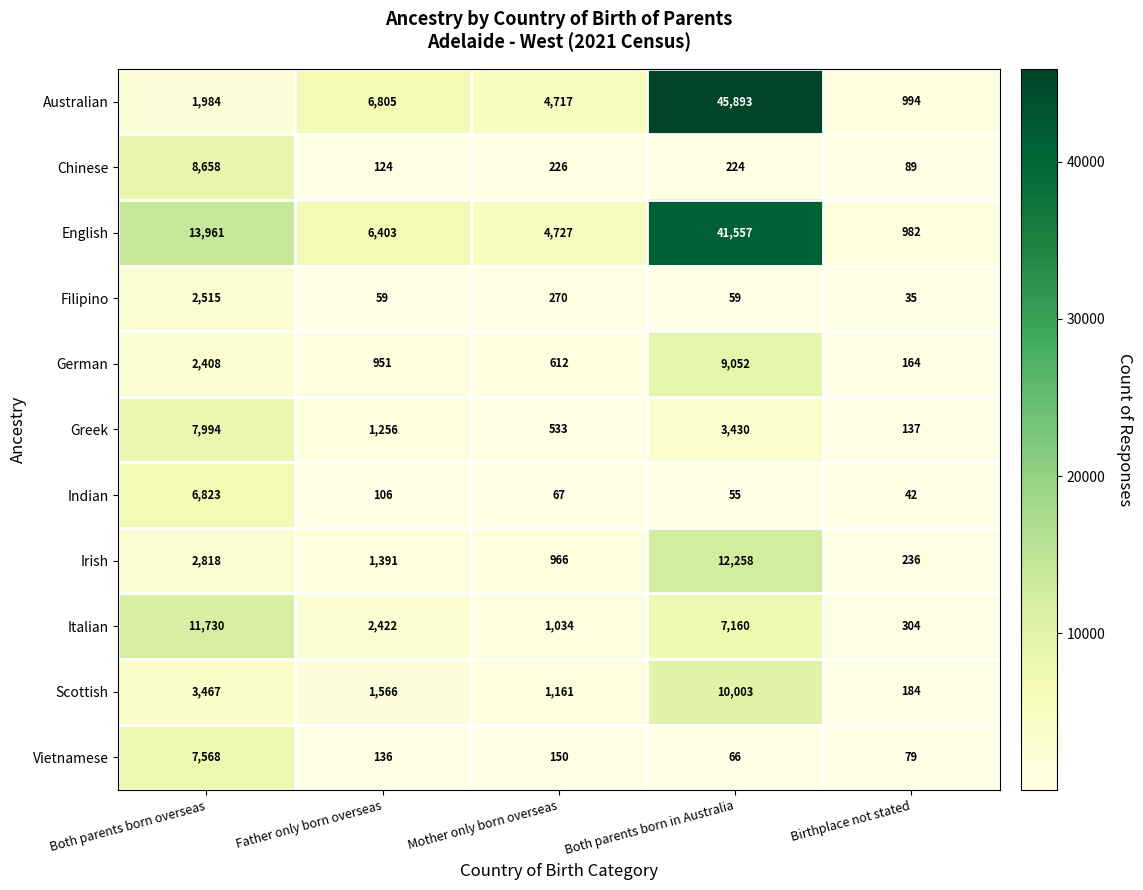

What is the sum of all Filipino values?

2938